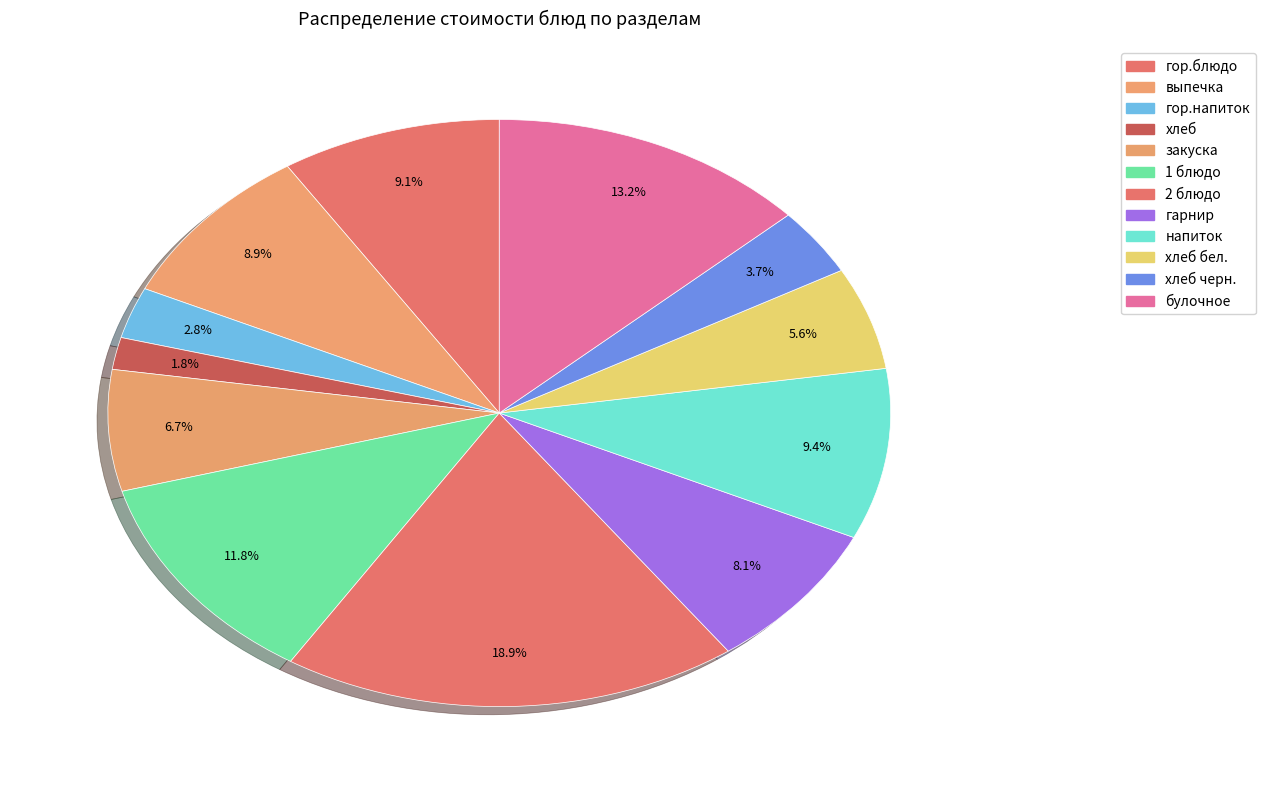

Count the number of slices in the pie.

12